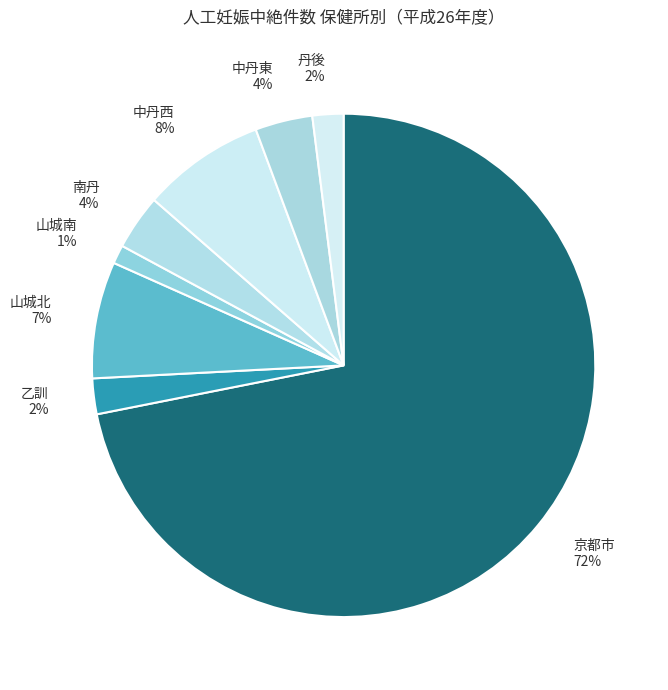

Which category has the smallest portion of the pie?

山城南